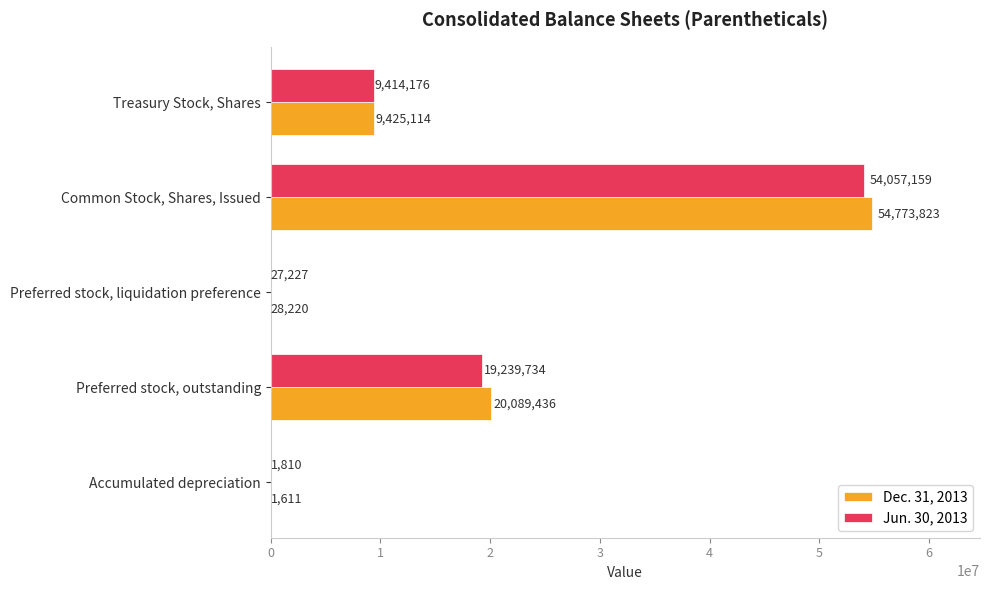

What is the sum of all Jun. 30, 2013 values?

82740106